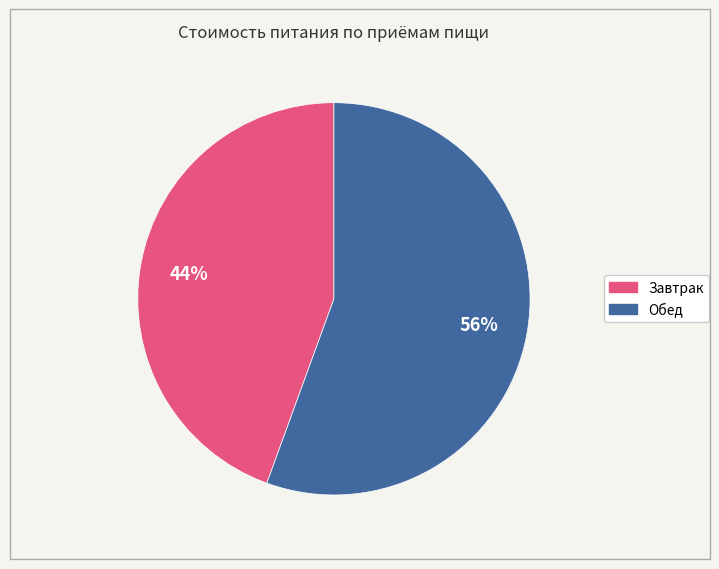

To the nearest percent, what percentage of the pie is Завтрак?

44%